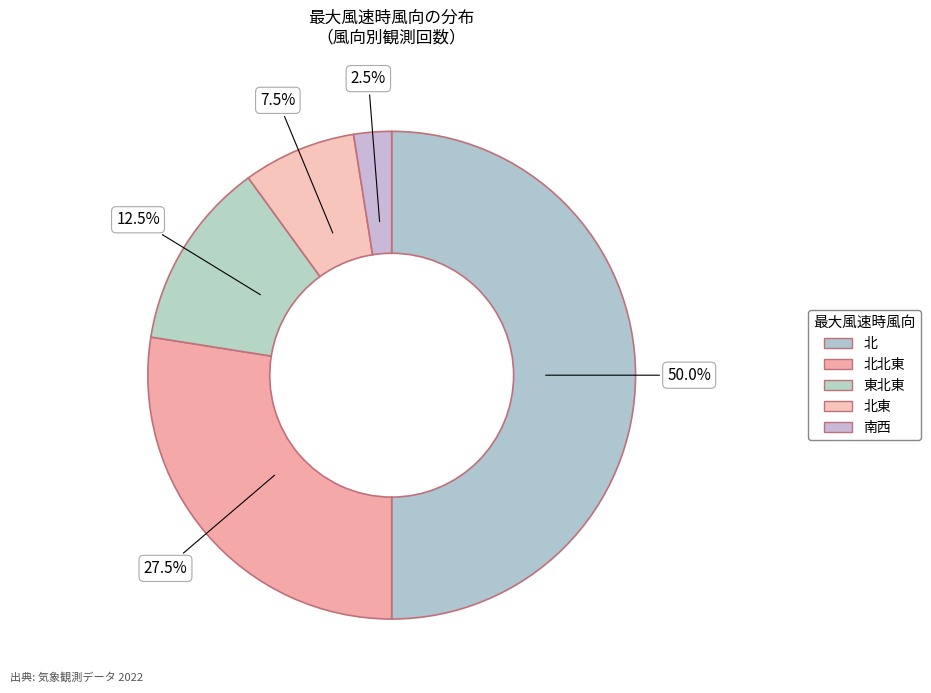

Which slice is the largest?

北